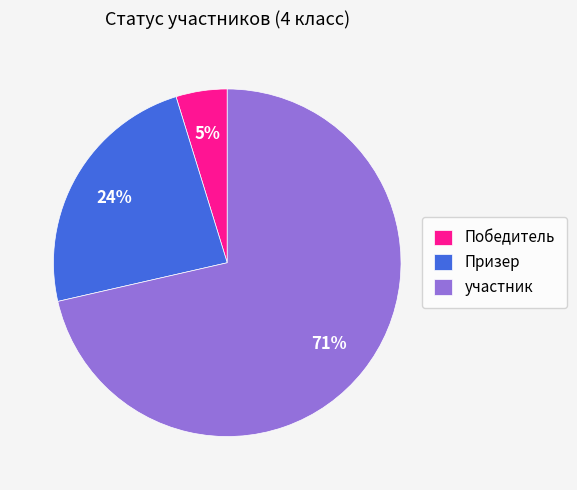

How many segments does this pie chart have?

3